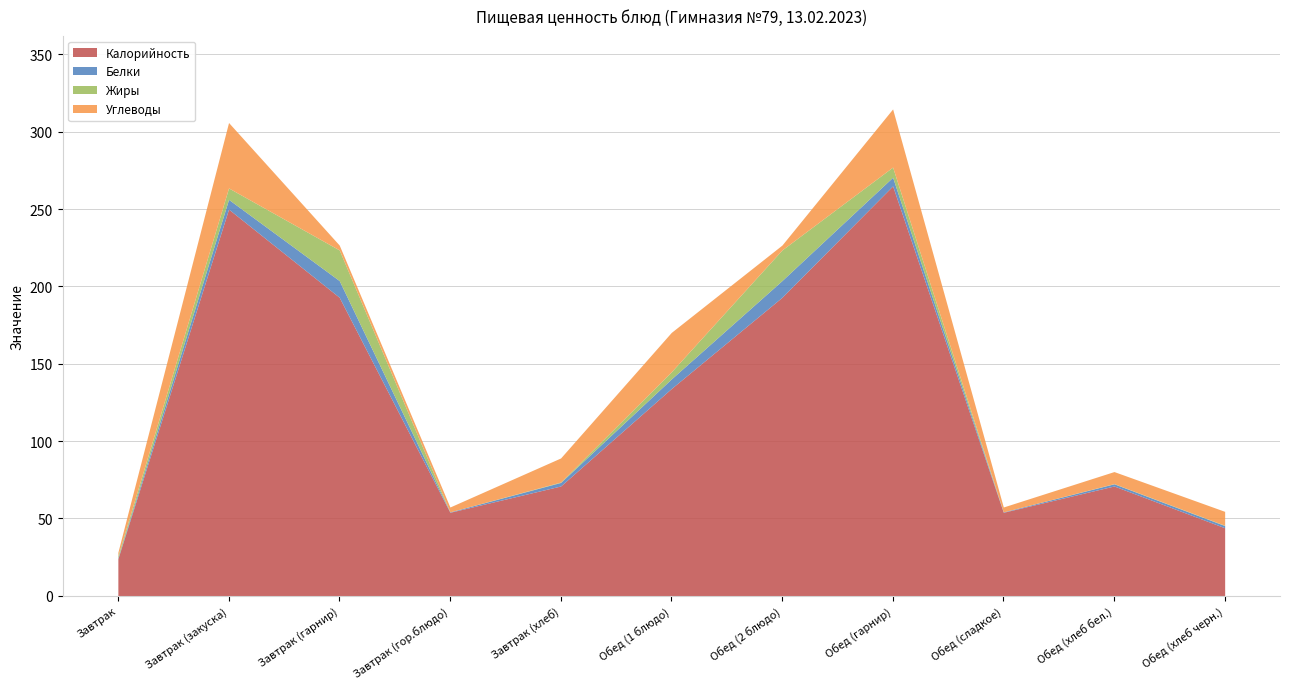

What is the approximate value of Калорийность at Обед (сладкое)?

54.0